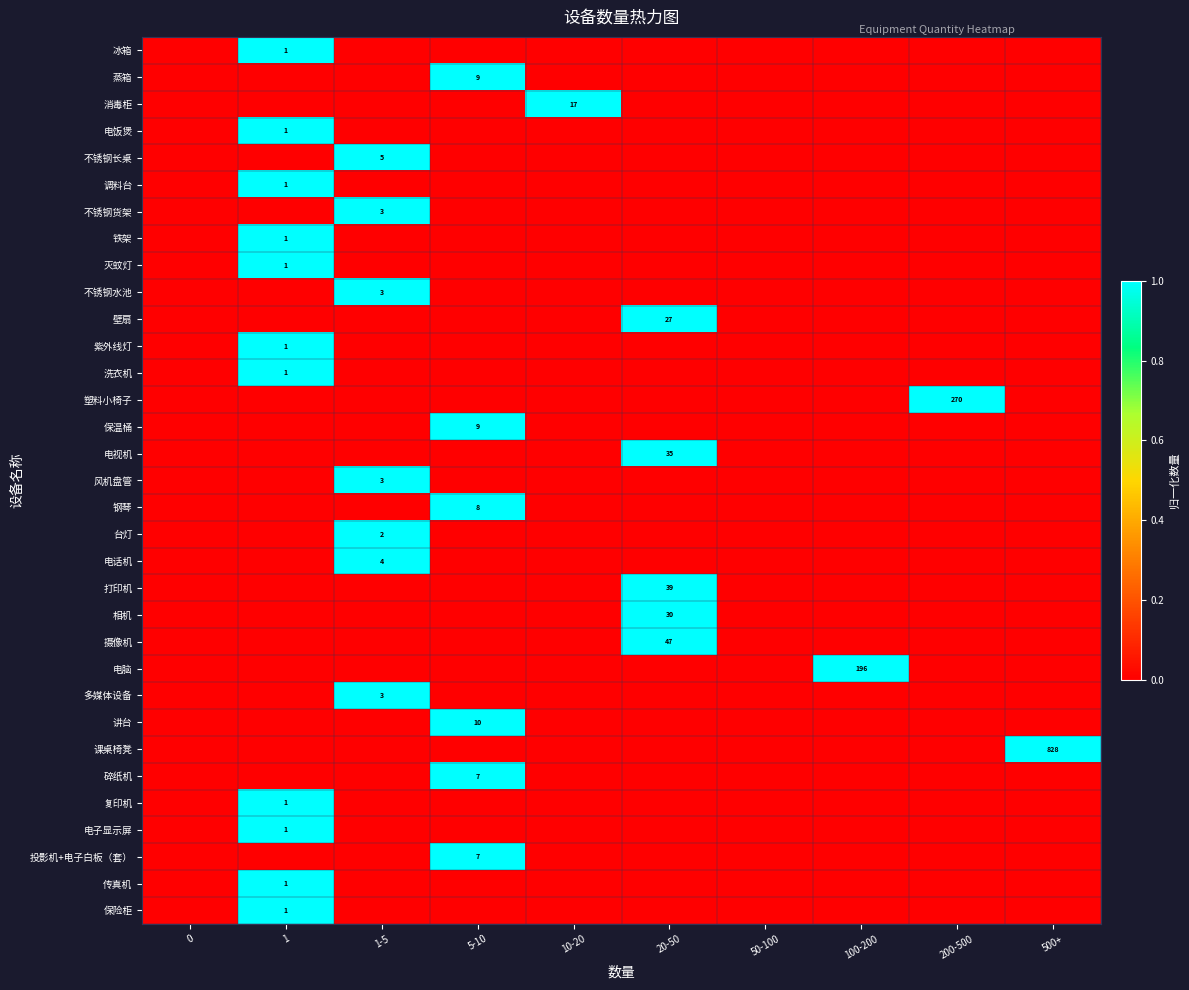

How many 风机盘管 values are between 0 and 1?

10